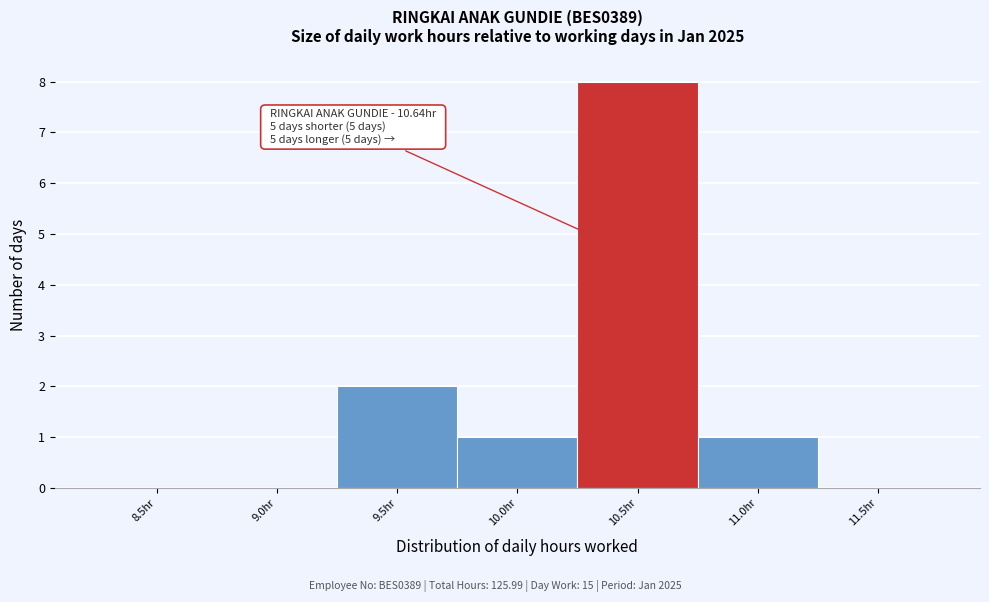

Reading left to right, transcribe all the data shown in this chart.

8.5hr=0	9.0hr=0	9.5hr=2	10.0hr=1	10.5hr=8	11.0hr=1	11.5hr=0